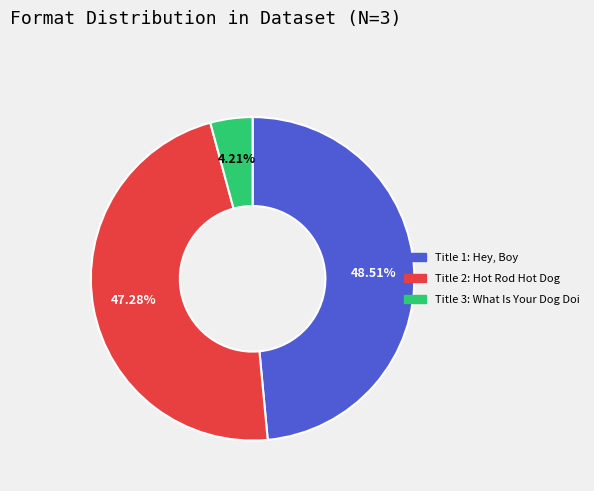

Is there a majority slice in this chart?

No